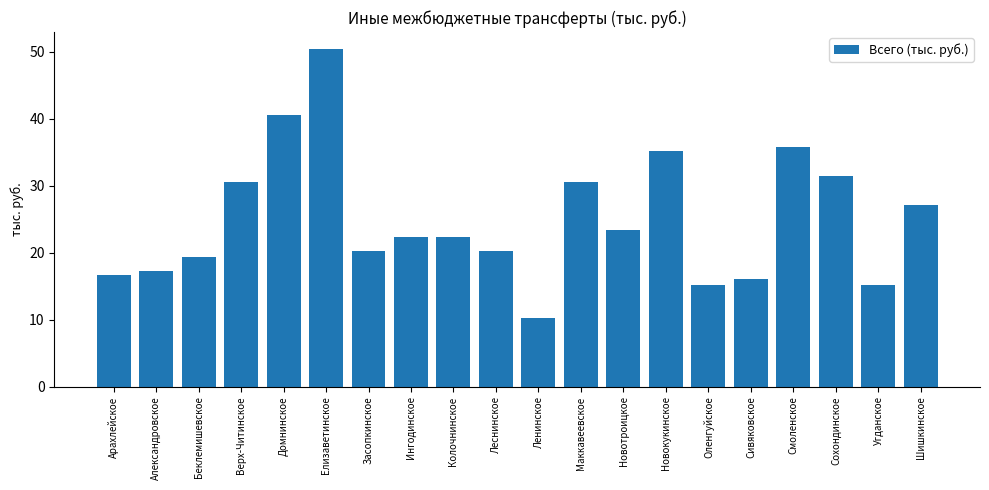

Count the number of values greater than 22.

11